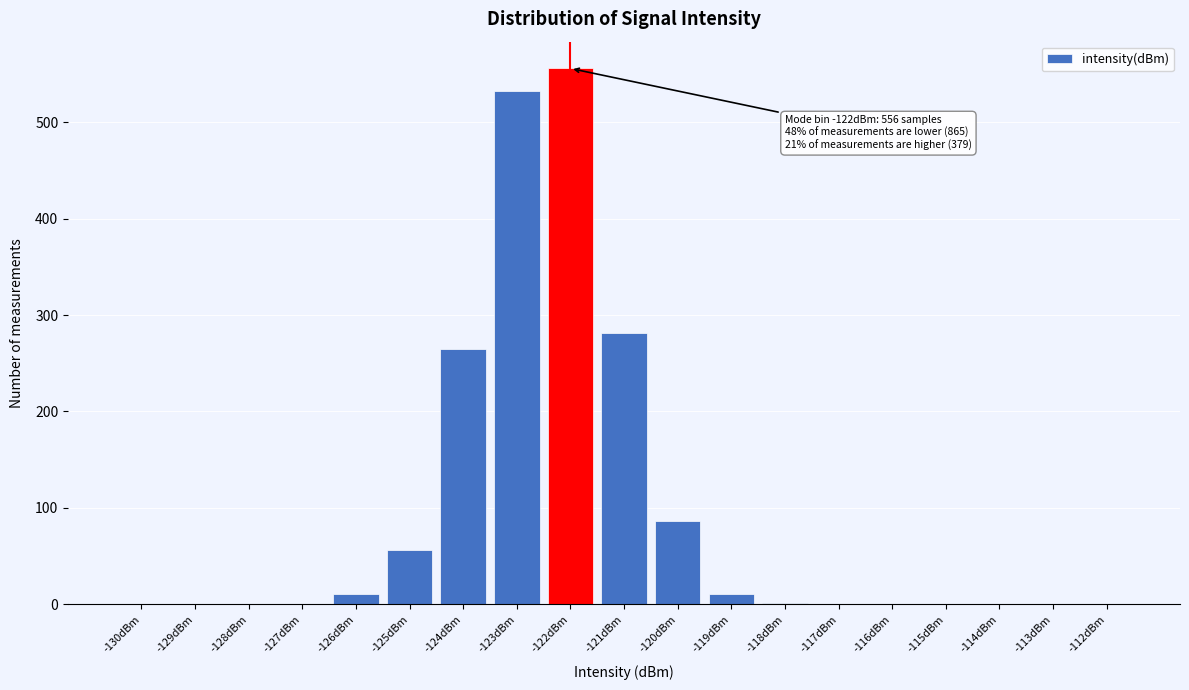

What is the greatest value displayed?

556